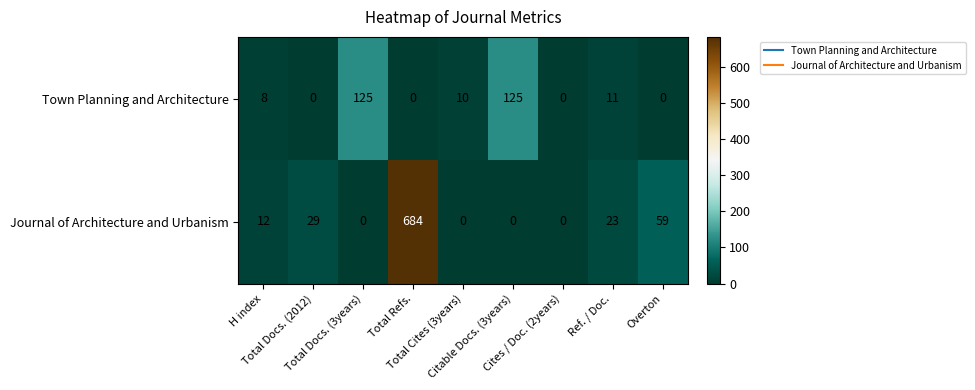

How many positive values does the Town Planning and Architecture series have?

5